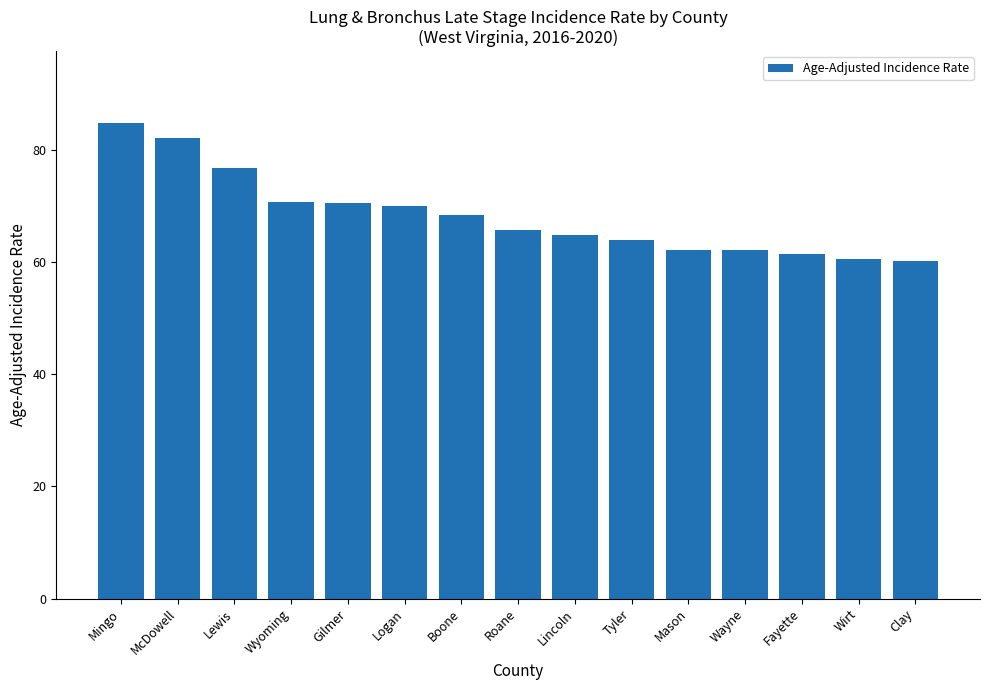

What is the label of the 7th bar from the right?

Lincoln